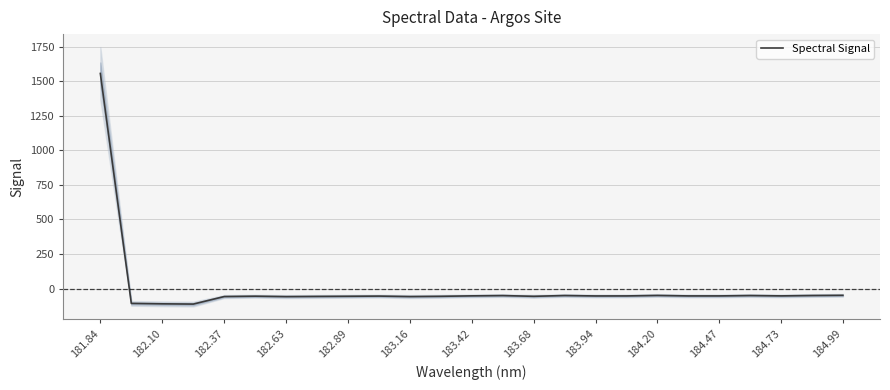

At which label is Spectral Signal closest to 721?

184.99